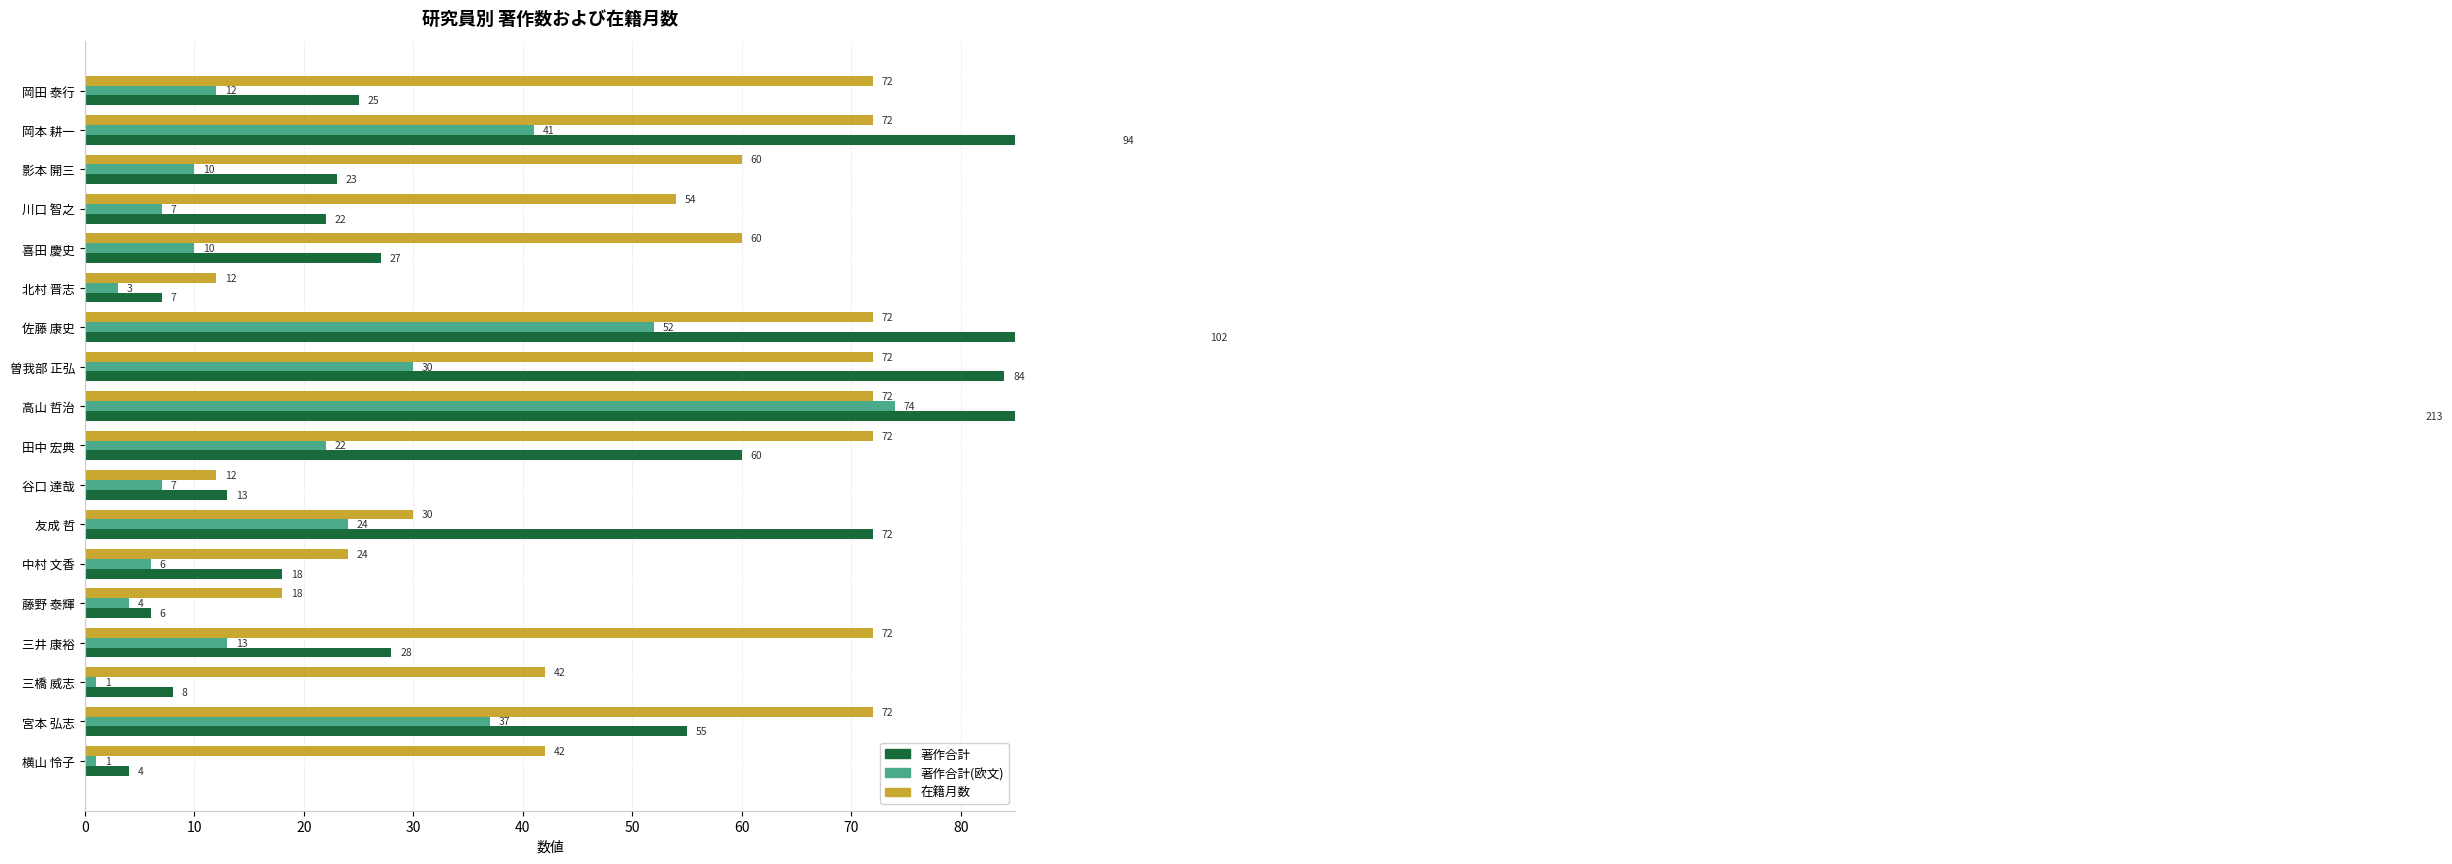

Reading left to right, what are all the values shown in this chart?

著作合計: 25	94	23	22	27	7	102	84	213	60	13	72	18	6	28	8	55	4
著作合計(欧文): 12	41	10	7	10	3	52	30	74	22	7	24	6	4	13	1	37	1
在籍月数: 72	72	60	54	60	12	72	72	72	72	12	30	24	18	72	42	72	42